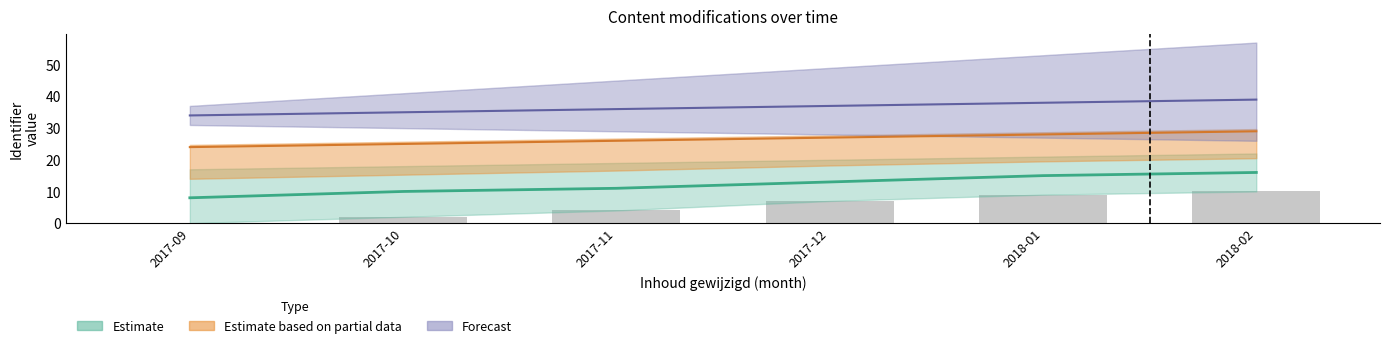

What is the ratio of the value at 2017-10 to the value at 2018-01?

0.2